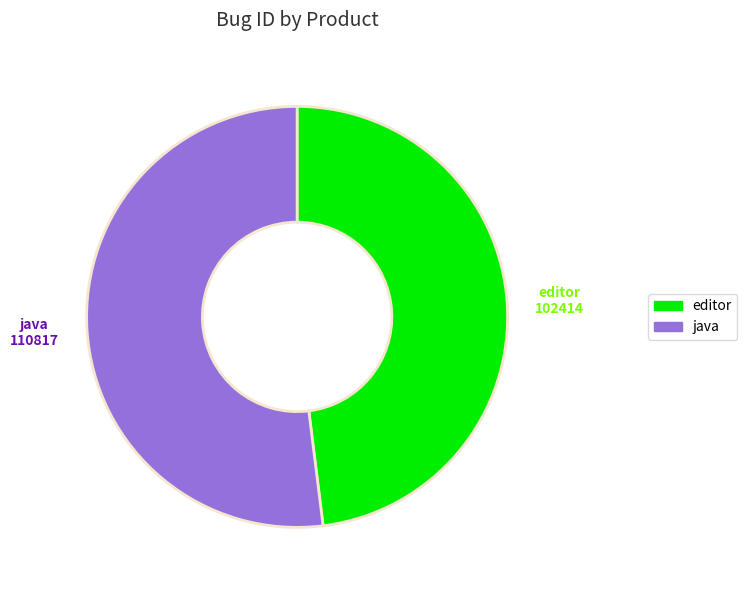

Approximately how many times larger is the value at java compared to editor?

1.1